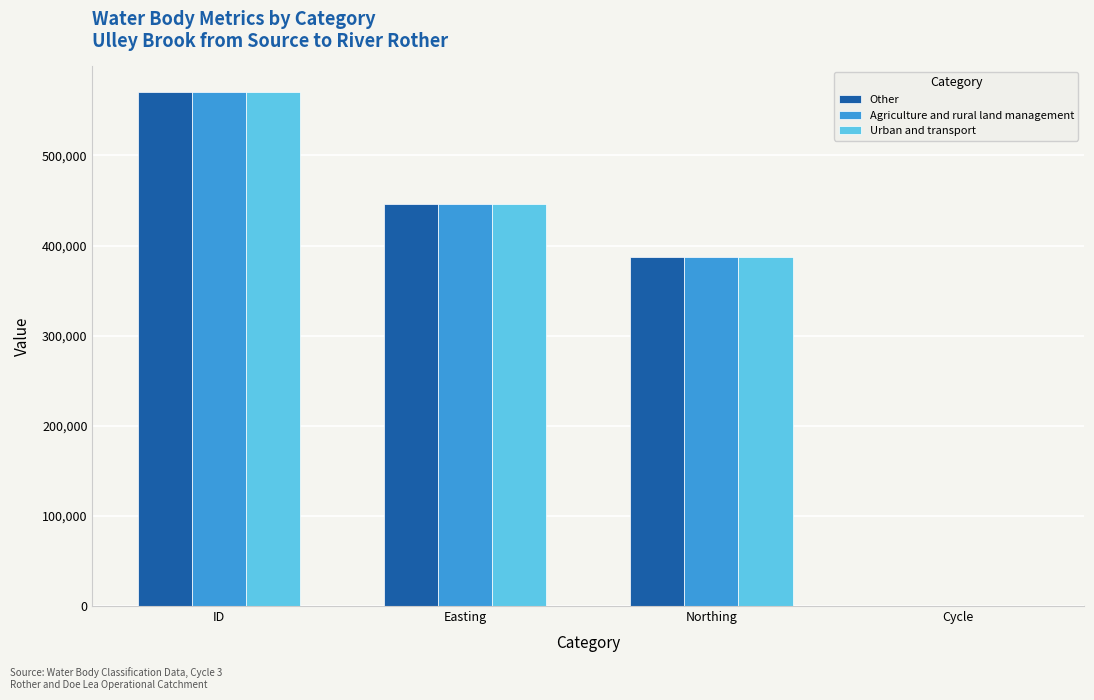

At which category is the sum across all series the highest?

ID